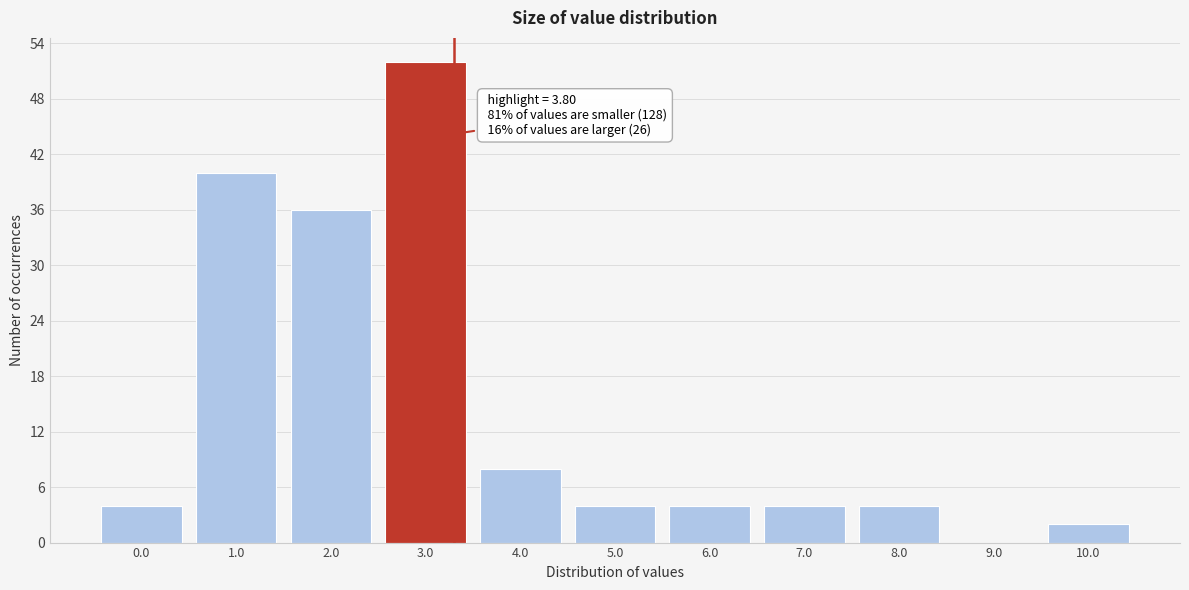

Reading left to right, list all the values displayed in this chart.

0.0=4	1.0=40	2.0=36	3.0=52	4.0=8	5.0=4	6.0=4	7.0=4	8.0=4	9.0=0	10.0=2